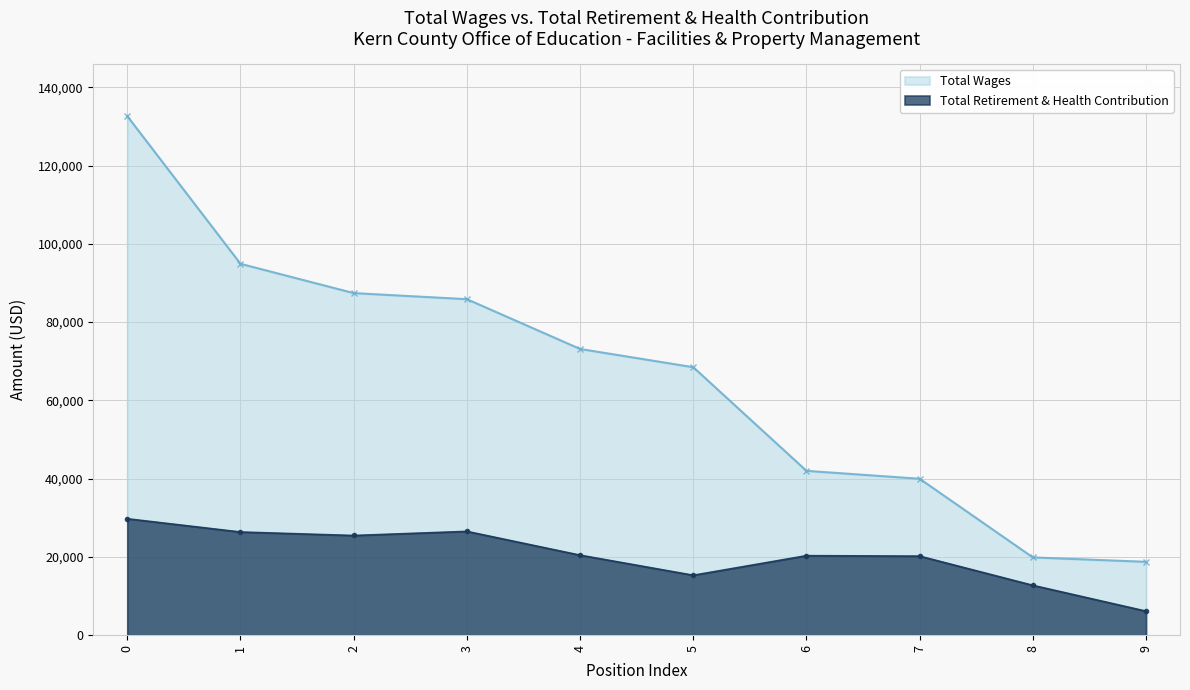

True or false: Total Wages and Total Retirement & Health Contribution cross at least once.

False